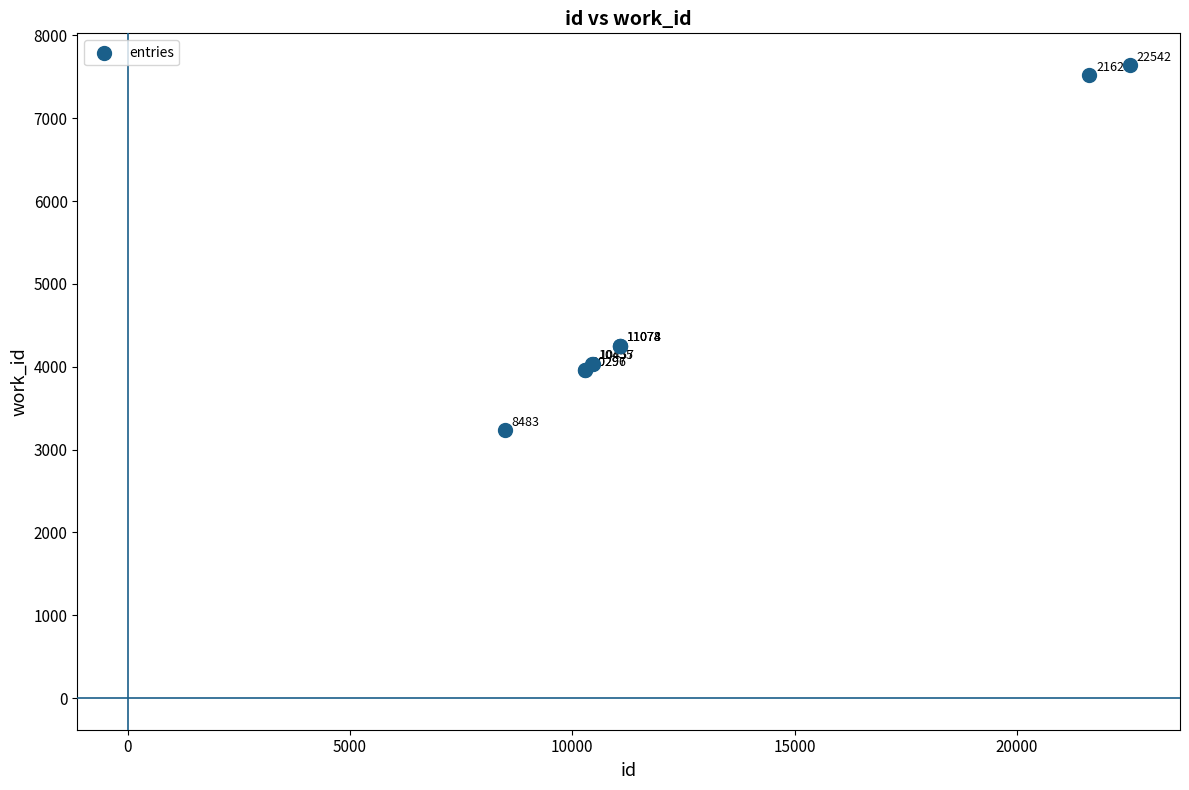

What Y value in the scatter plot is closest to 5438?

4255